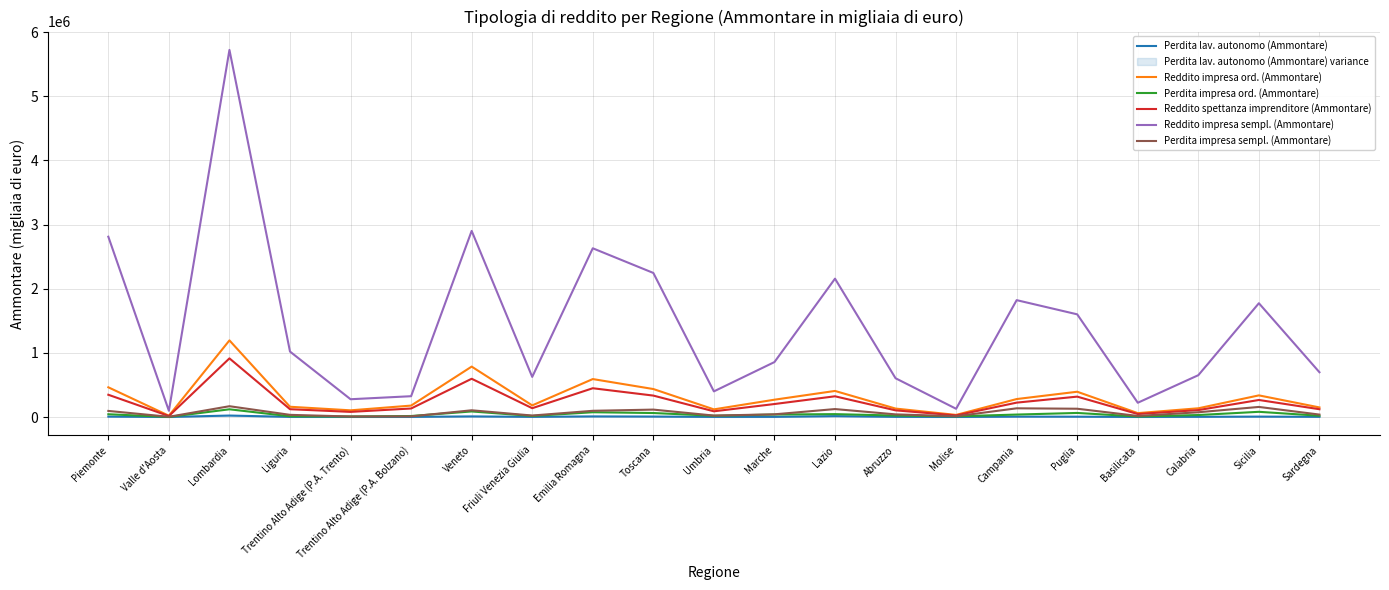

How many values in the Perdita lav. autonomo (Ammontare) series exceed 2624?

10